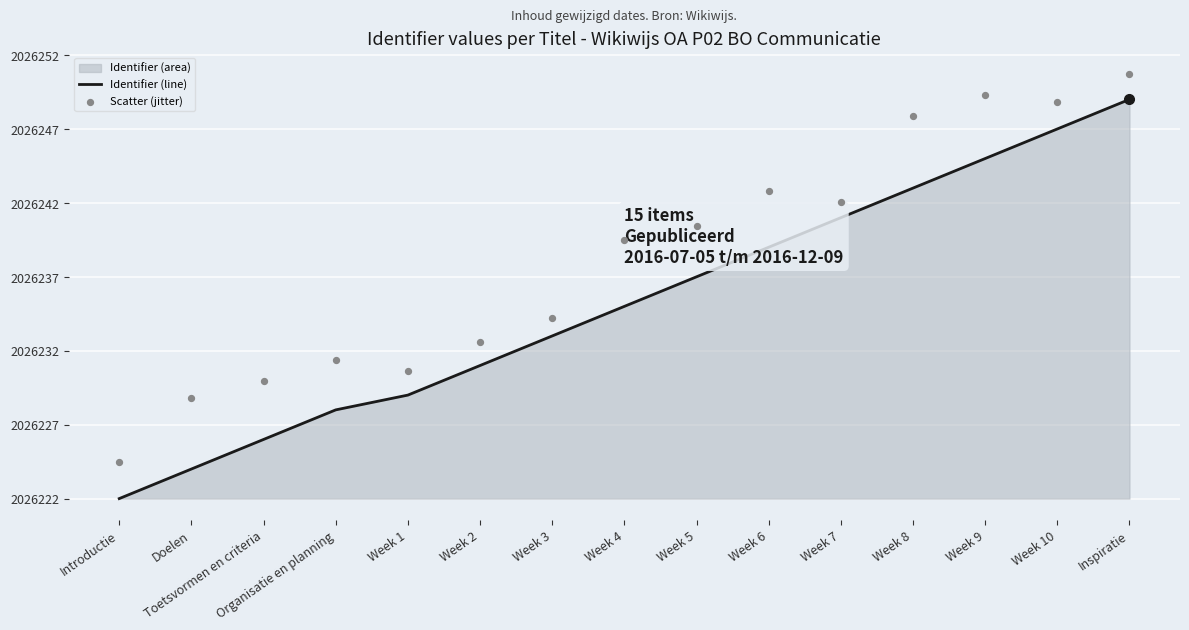

Which series has the largest Y range (max minus min)?

Identifier (line)